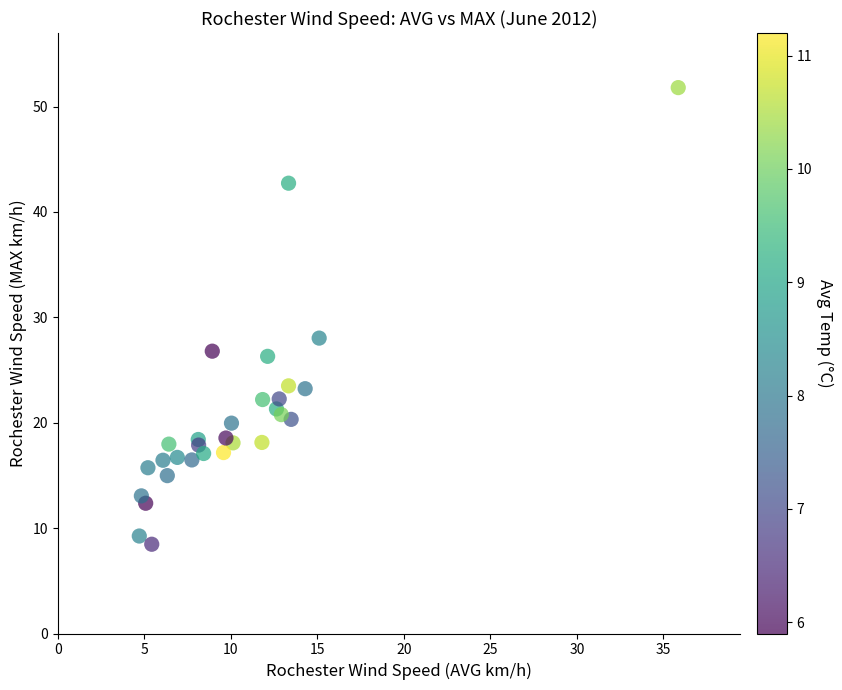

What Y value in the scatter plot is closest to 30?

28.0